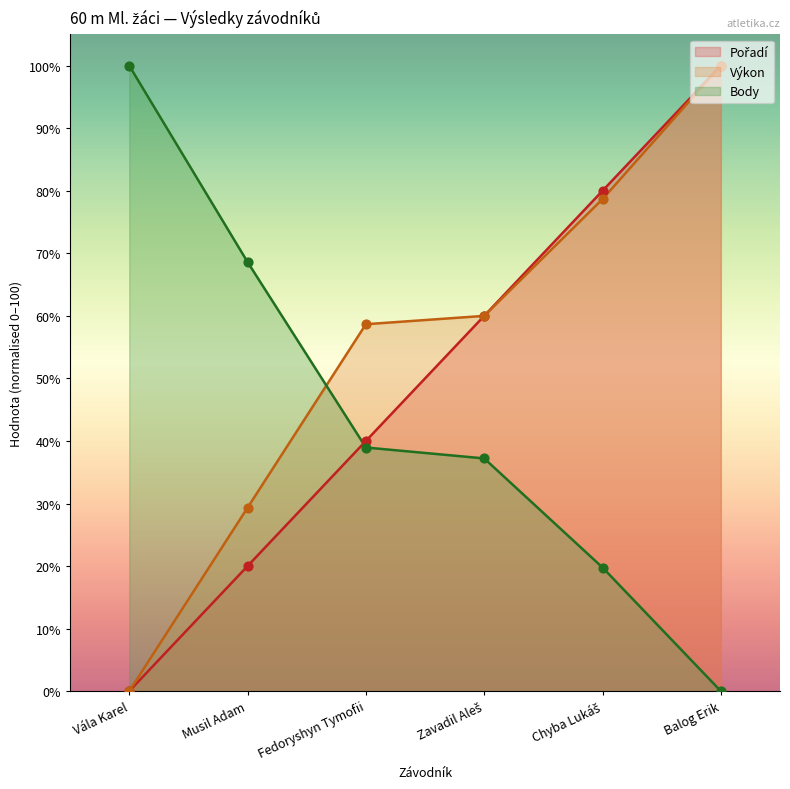

What is the total value across all series at Musil Adam?

117.9